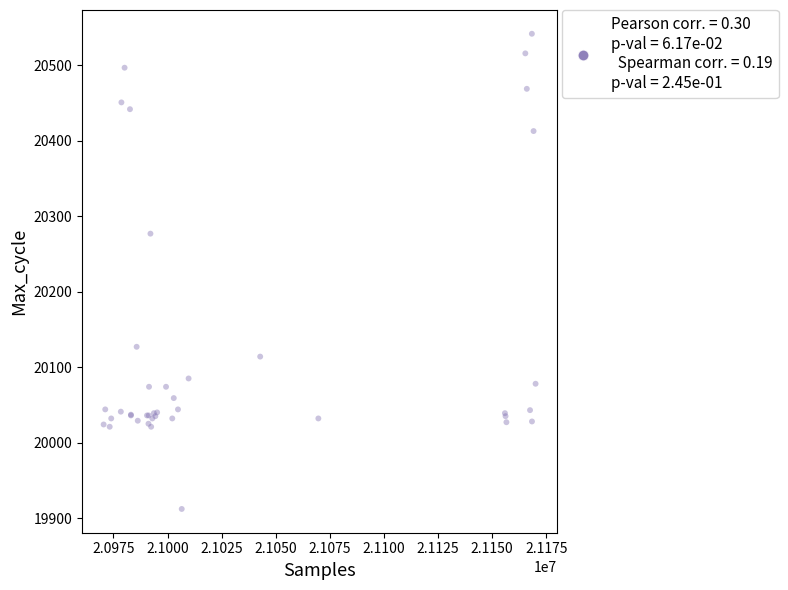

What Y value in the scatter plot is closest to 20227?

20277